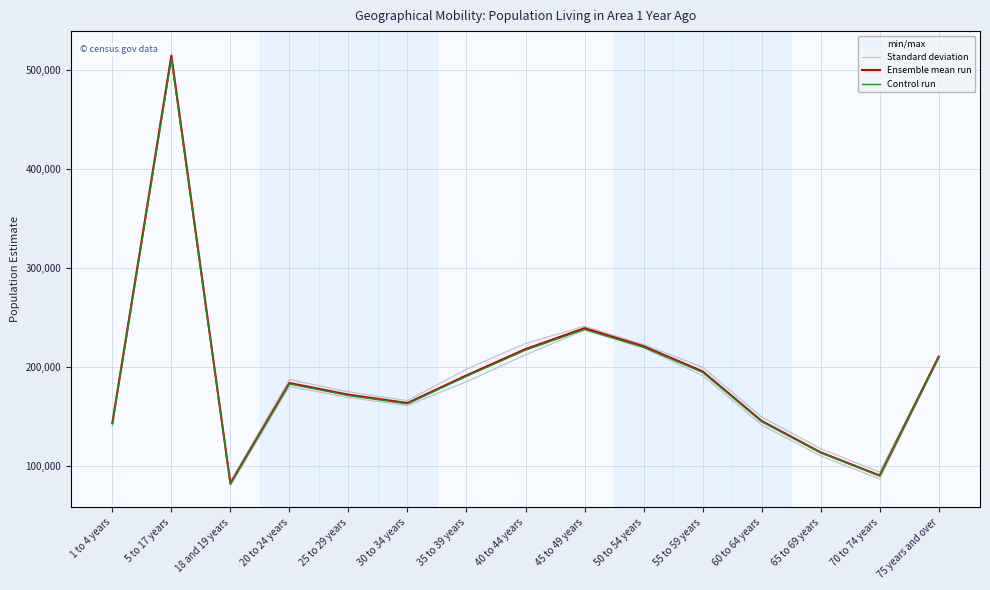

What position from the left is 18 and 19 years?

3